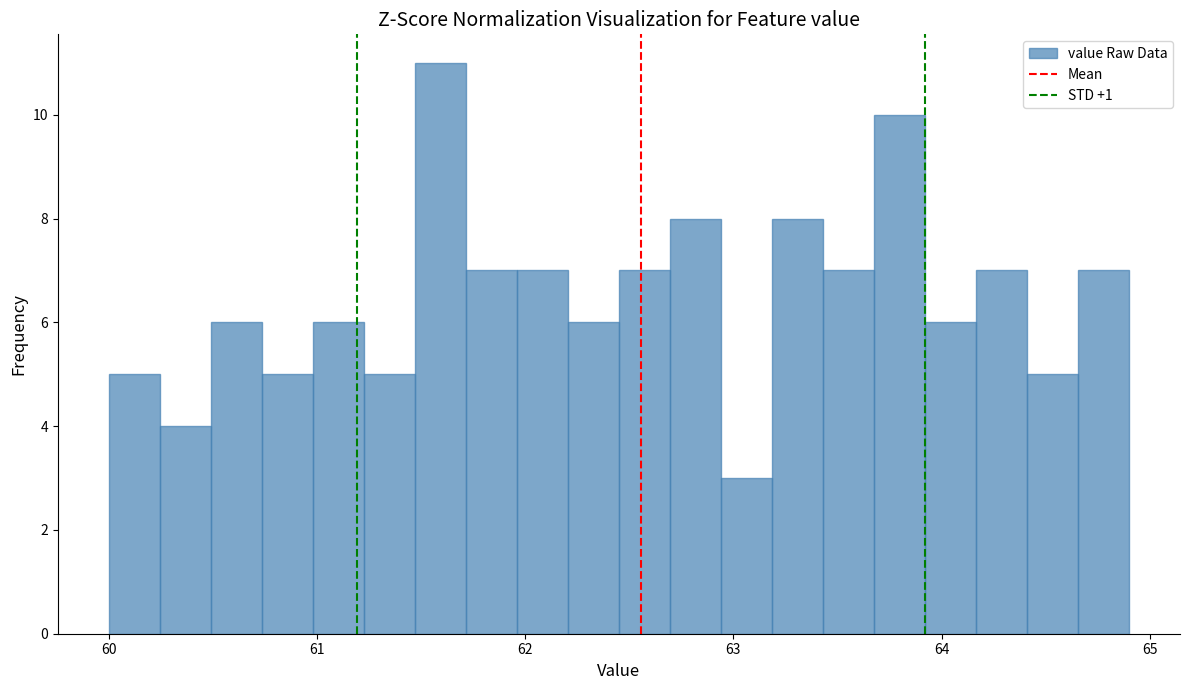

Around what value on the x-axis is the tallest bar? Give the approximate position of its centre, as read against the axis.

61.6